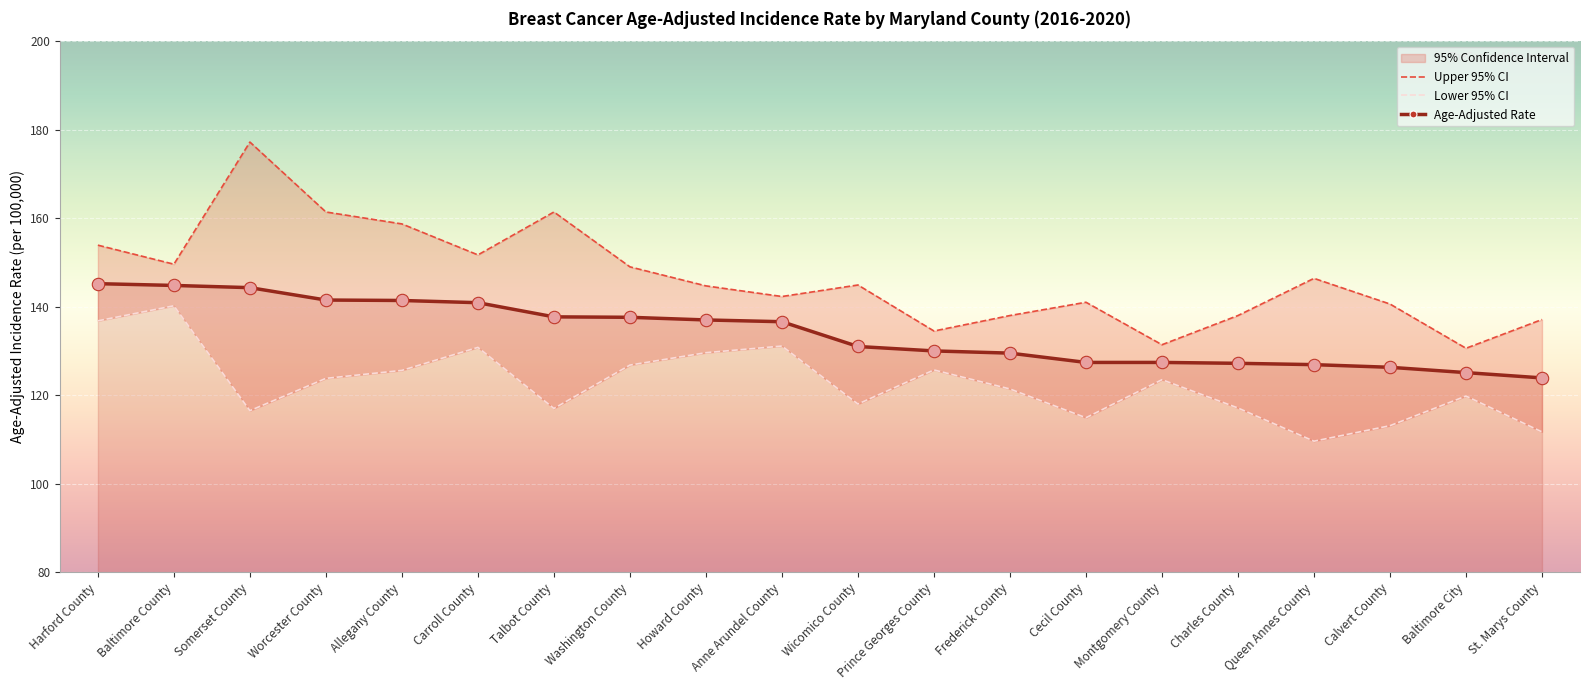

Which series has the widest spread of Y values?

Upper 95% CI